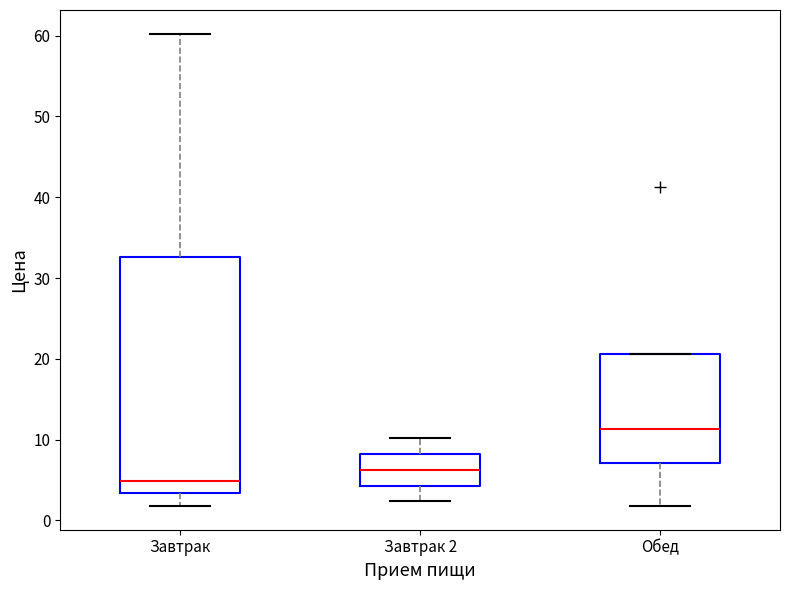

Which box is the tallest, from its lower edge to its upper edge?

Завтрак